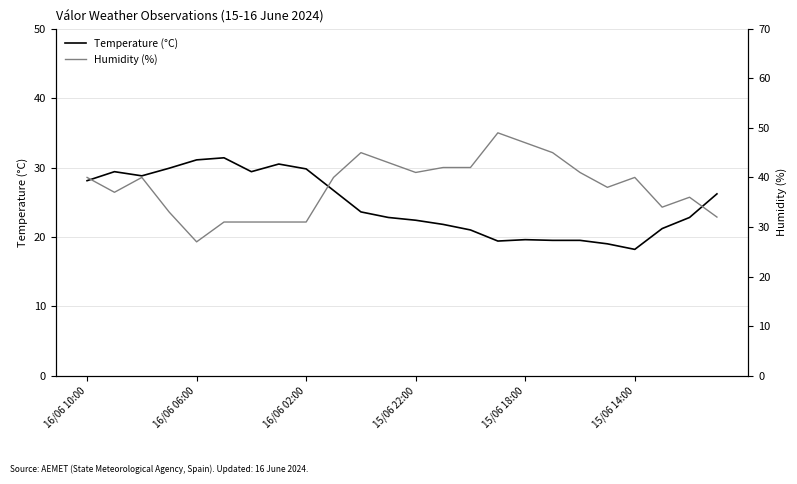

What is the sum of the Temperature (°C) values at 16/06 06:00 and 12?

51.8